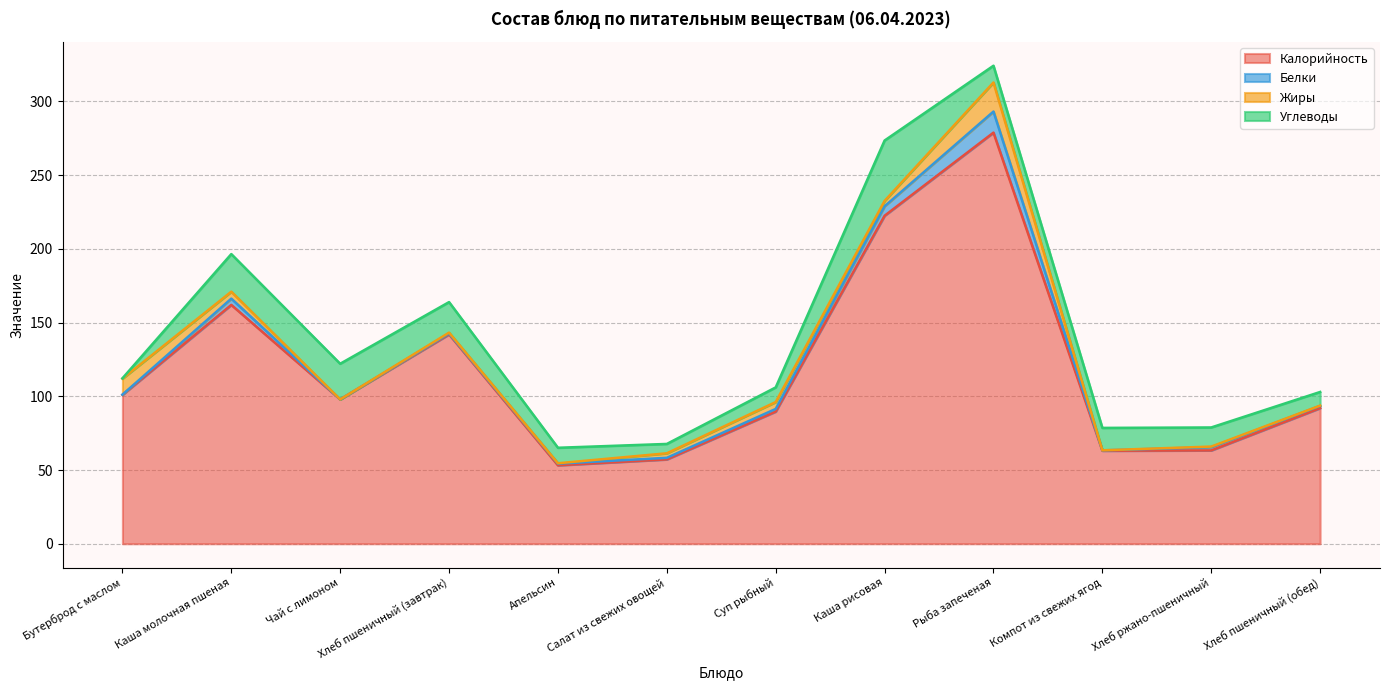

True or false: Калорийность and Жиры cross at least once.

False